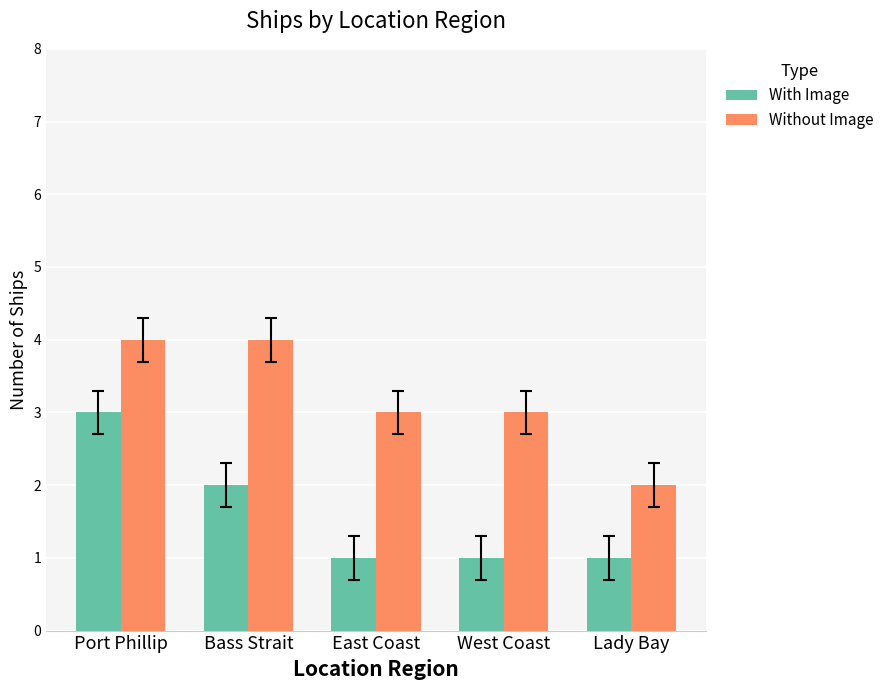

Count the number of data series in this chart.

2